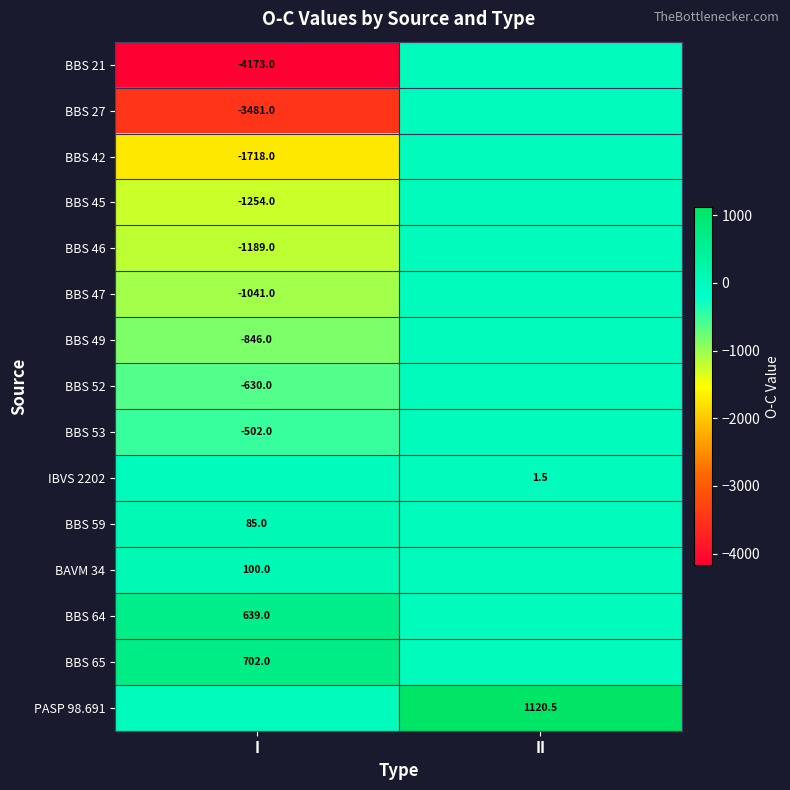

At which category does the chart reach its minimum across all series?

I